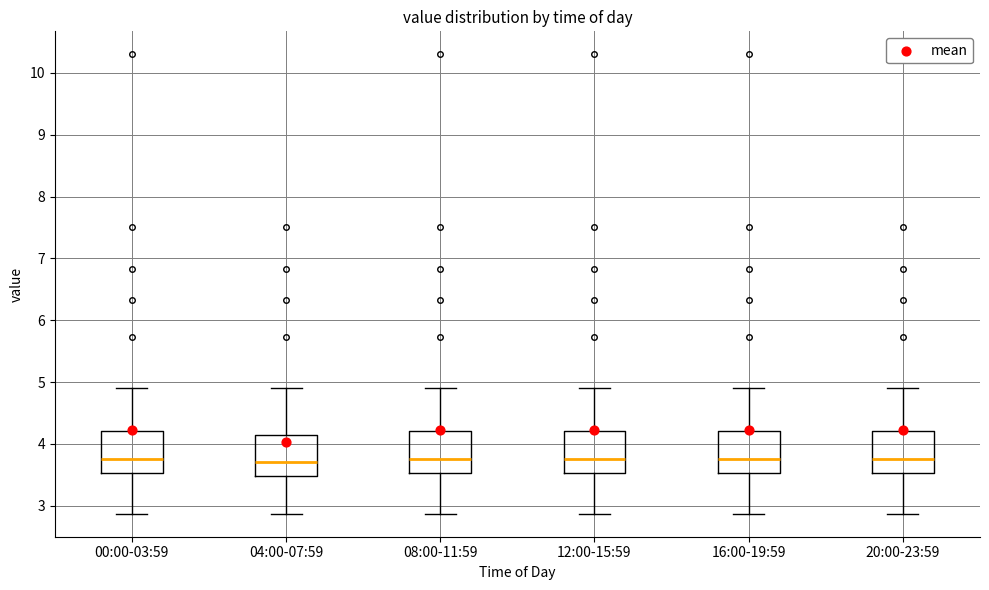

Reading left to right, transcribe this box plot: for each box, give where its median line is, the range the box spans, and where its two whiskers end, as read against the y-axis. The values are not printed on the chart, so give them approximately, as read against the axis.

00:00-03:59: median 3.8, box 3.5 to 4.2, whiskers 2.9 to 4.9
04:00-07:59: median 3.7, box 3.5 to 4.1, whiskers 2.9 to 4.9
08:00-11:59: median 3.8, box 3.5 to 4.2, whiskers 2.9 to 4.9
12:00-15:59: median 3.8, box 3.5 to 4.2, whiskers 2.9 to 4.9
16:00-19:59: median 3.8, box 3.5 to 4.2, whiskers 2.9 to 4.9
20:00-23:59: median 3.8, box 3.5 to 4.2, whiskers 2.9 to 4.9